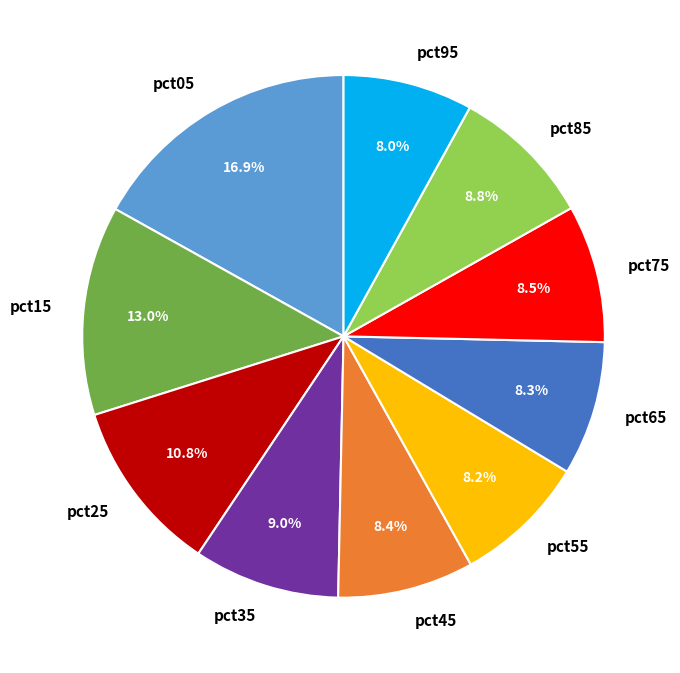

To the nearest percent, what portion does pct45 represent?

8%